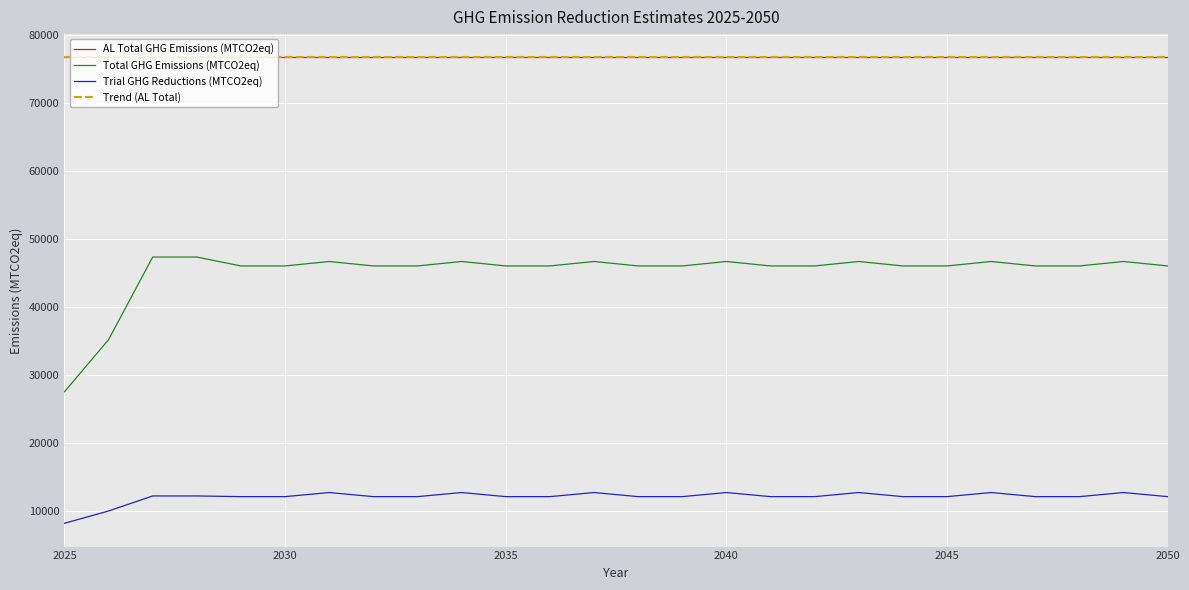

Does the chart display data point markers on the line(s)?

No